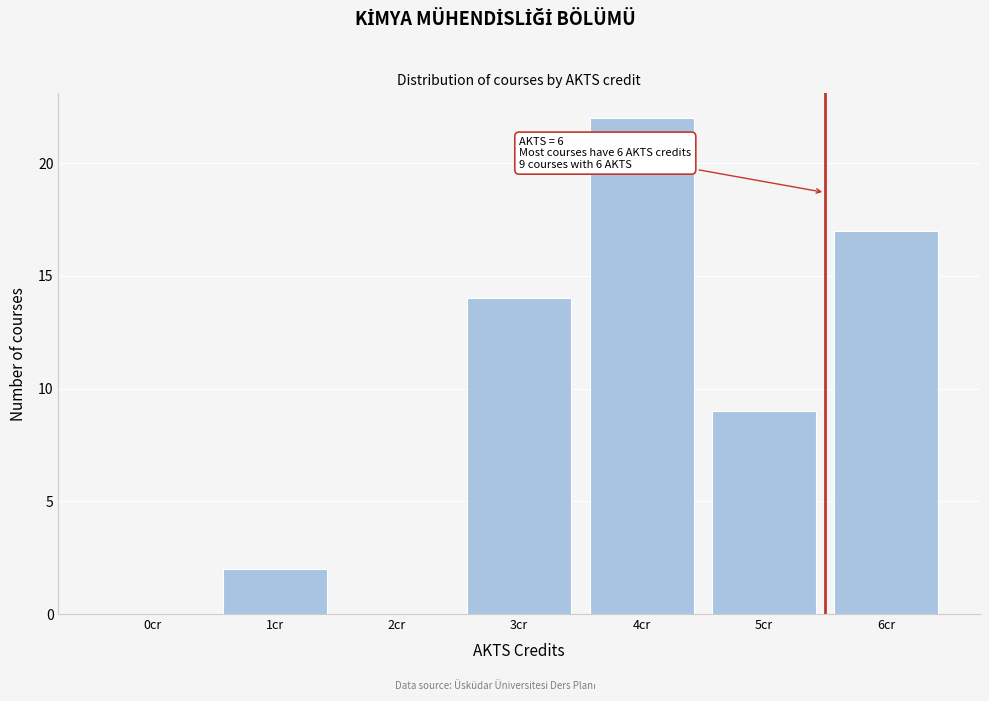

Reading left to right, what are all the values shown in this chart?

0cr=0	1cr=2	2cr=0	3cr=14	4cr=22	5cr=9	6cr=17